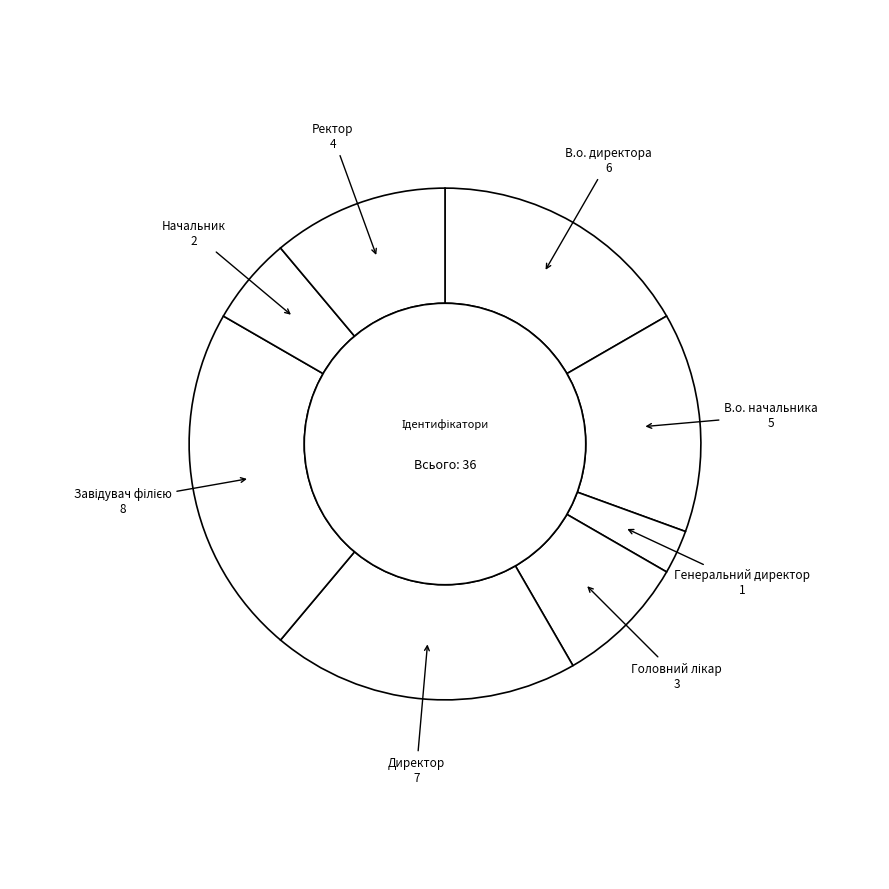

How many segments does this pie chart have?

8